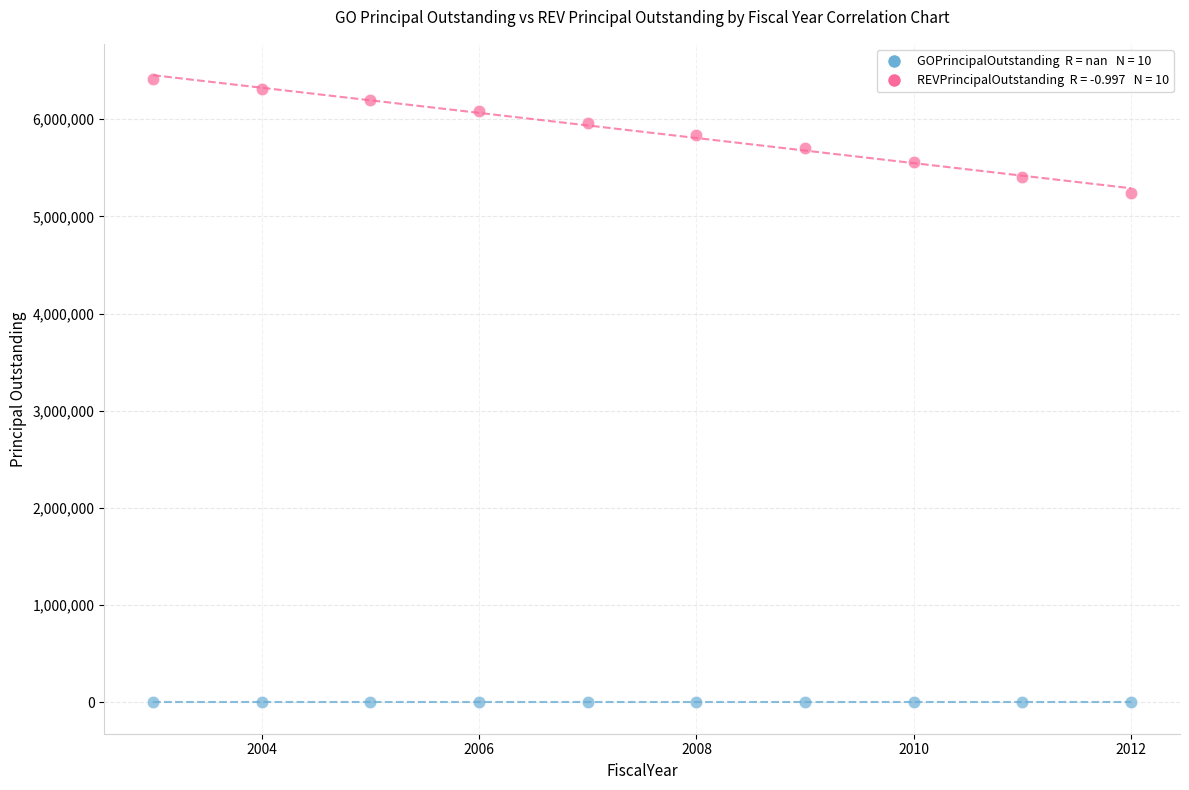

Across all series, what Y value is closest to 3205000?

5240000